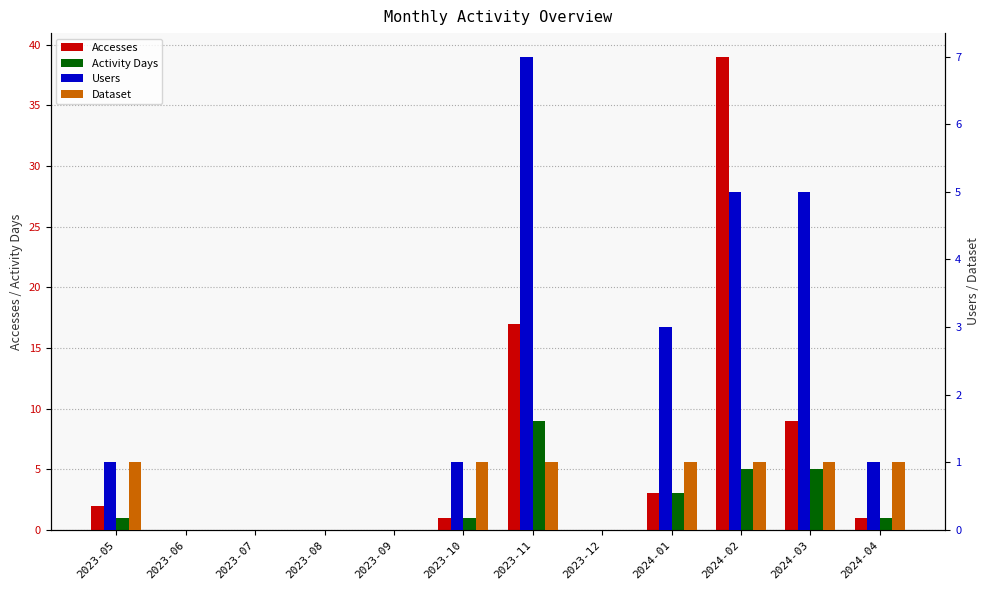

Which series has the largest range (max minus min)?

Accesses